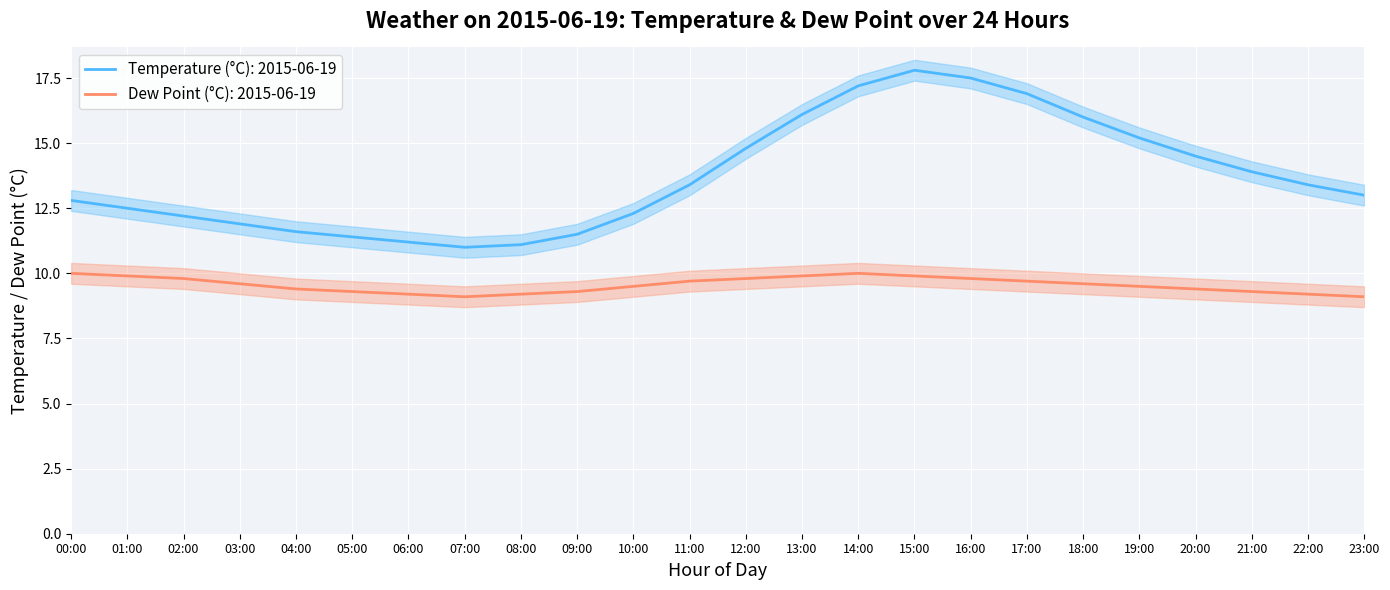

Which series has the largest range (max minus min)?

temp